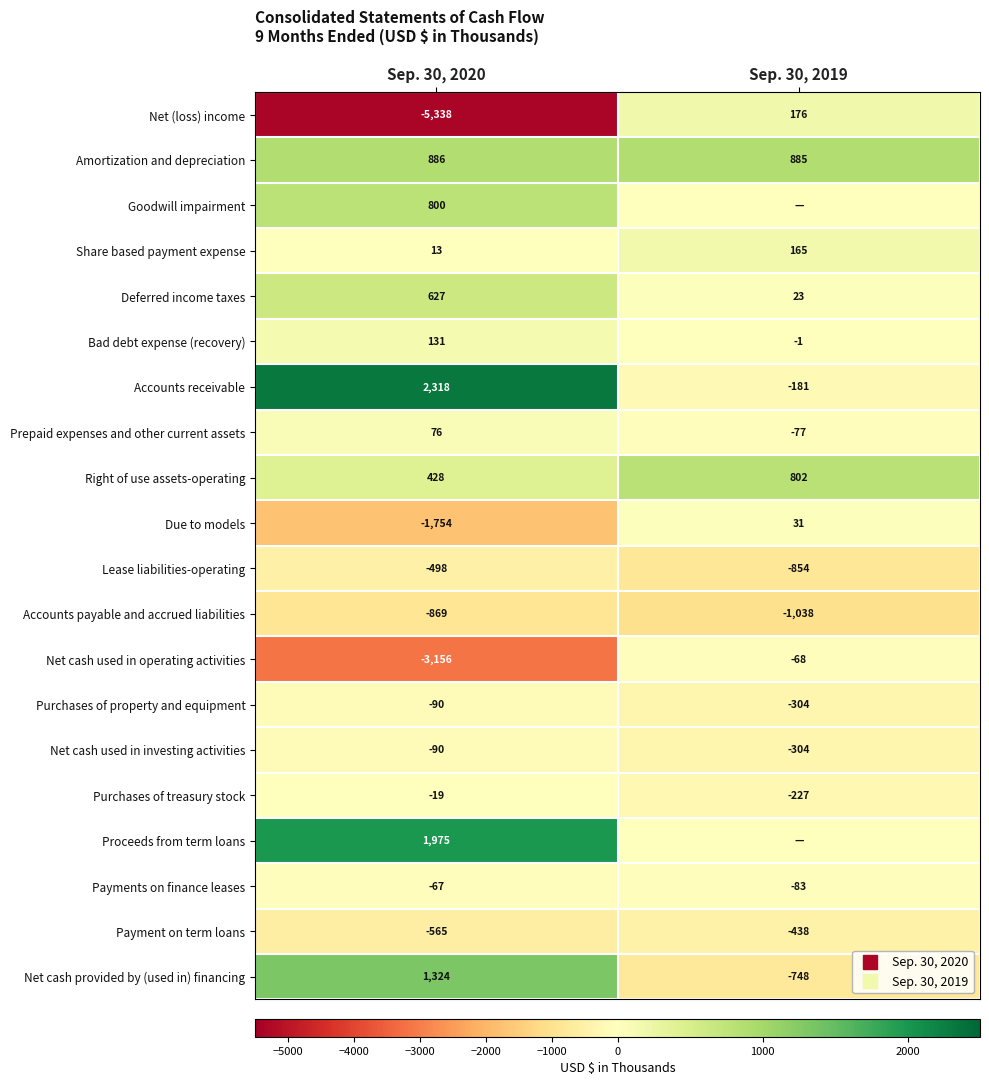

The Proceeds from term loans series shows 981 at Sep. 30, 2020. True or false?

False